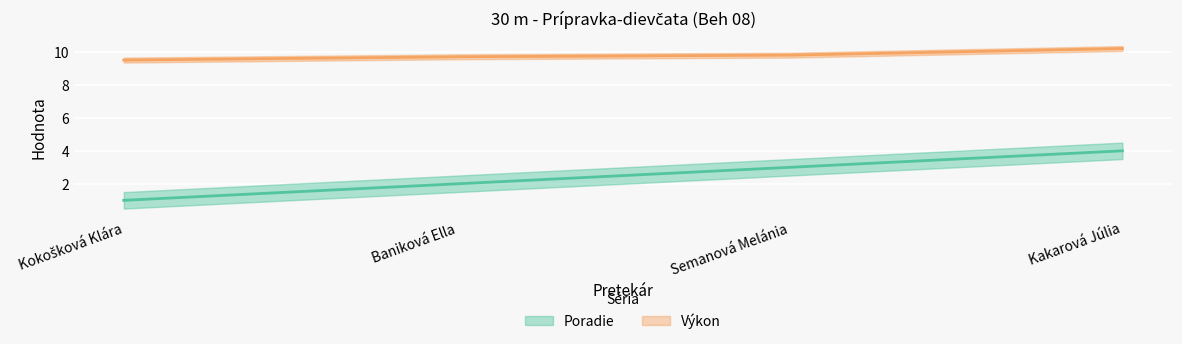

What is the approximate value of Výkon at Kokošková Klára?

9.5